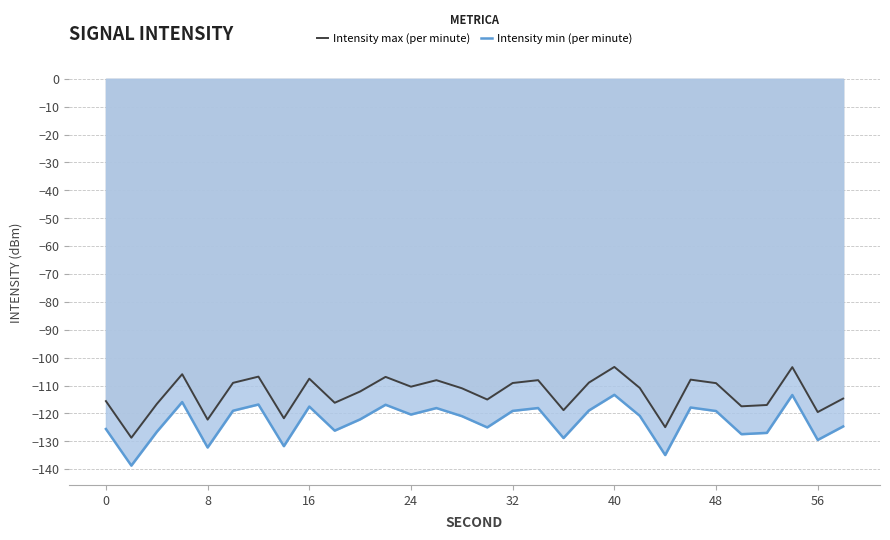

Rank the series by their maximum value, from highest to lowest.

Intensity max (per minute), Intensity min (per minute)